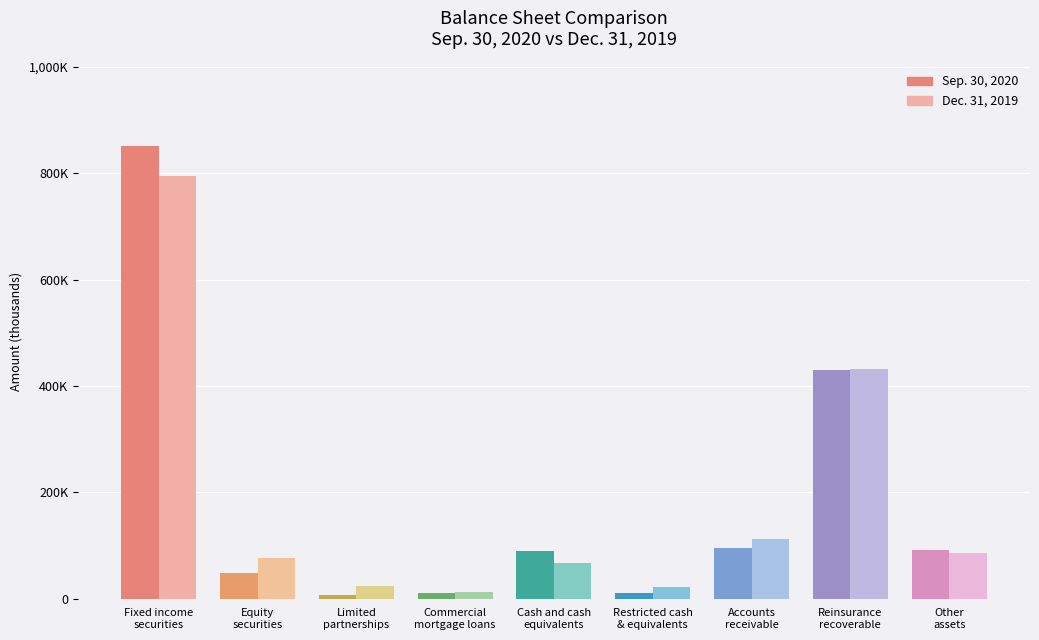

True or false: Sep. 30, 2020 has a value of 122176 at Reinsurance
recoverable.

False